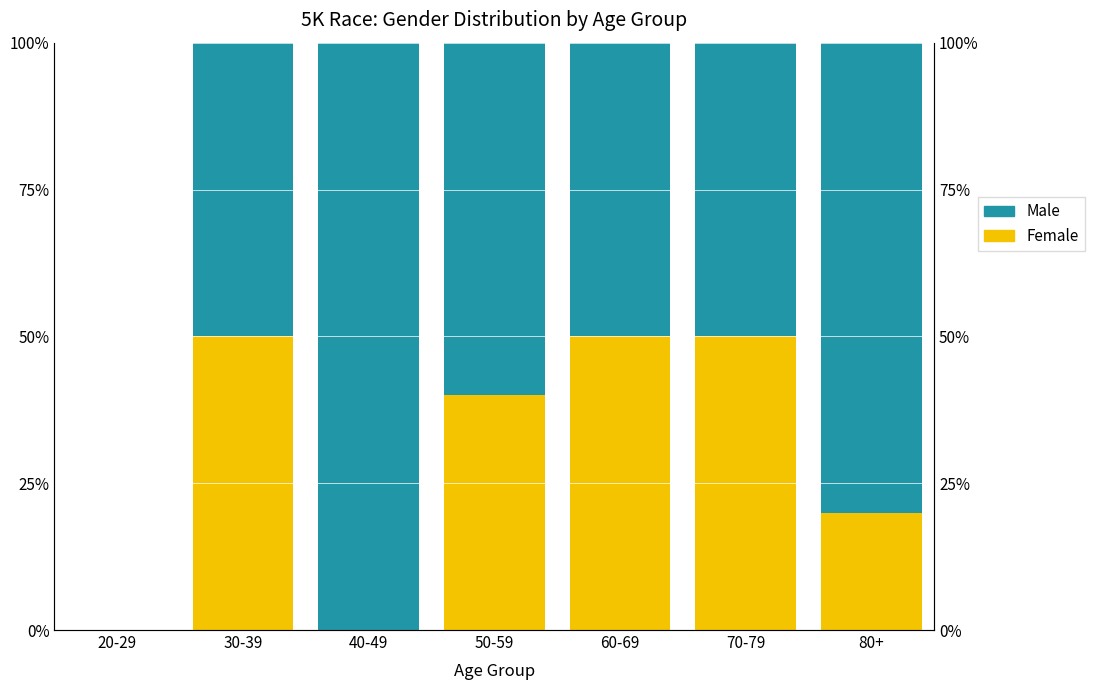

The Female series shows 50 at 30-39. True or false?

True